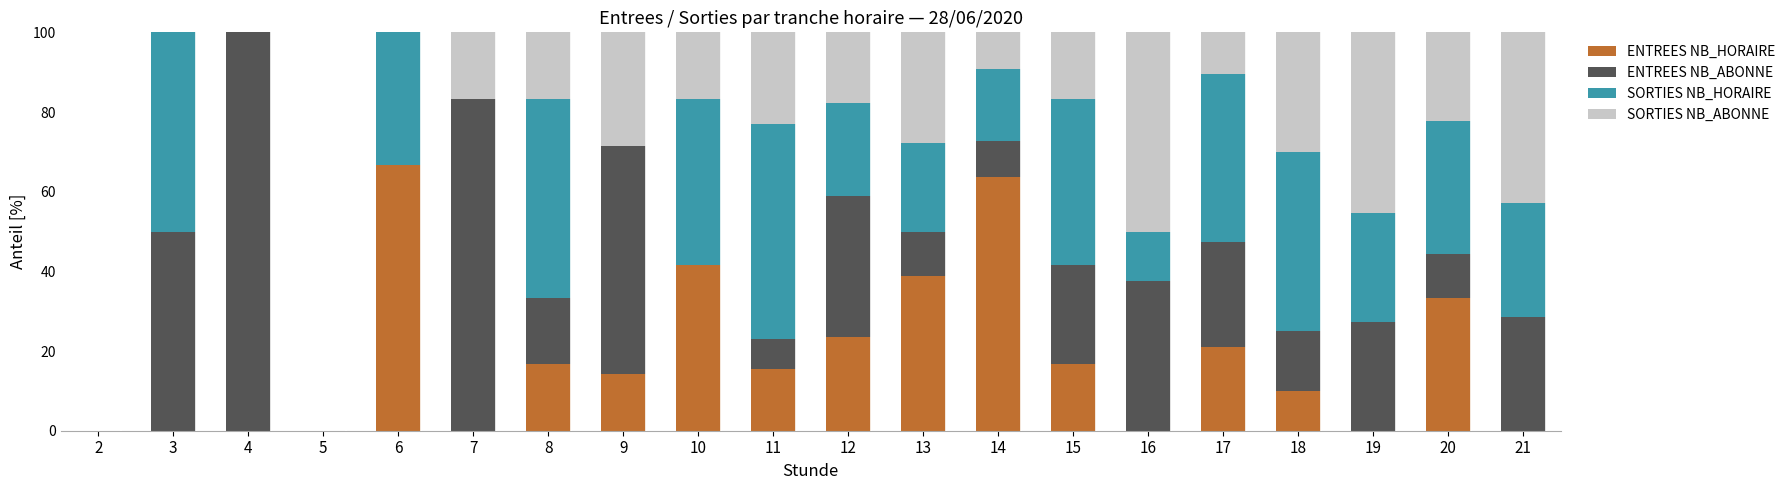

True or false: ENTREES NB_HORAIRE has a value of 7.4 at 9.

False